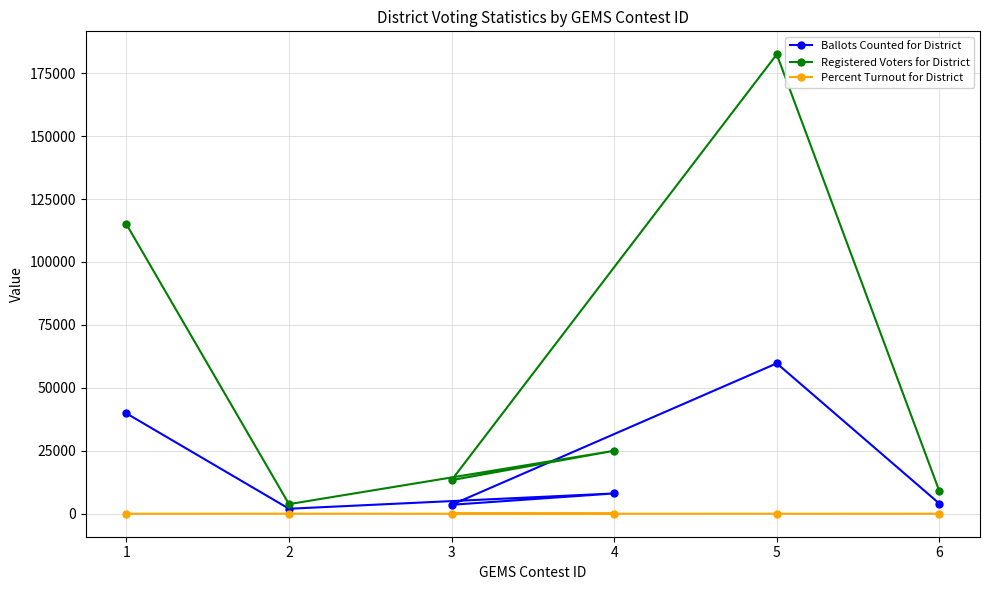

List the labels in order of Percent Turnout for District value, largest first.

2, 6, 1, 5, 4, 3